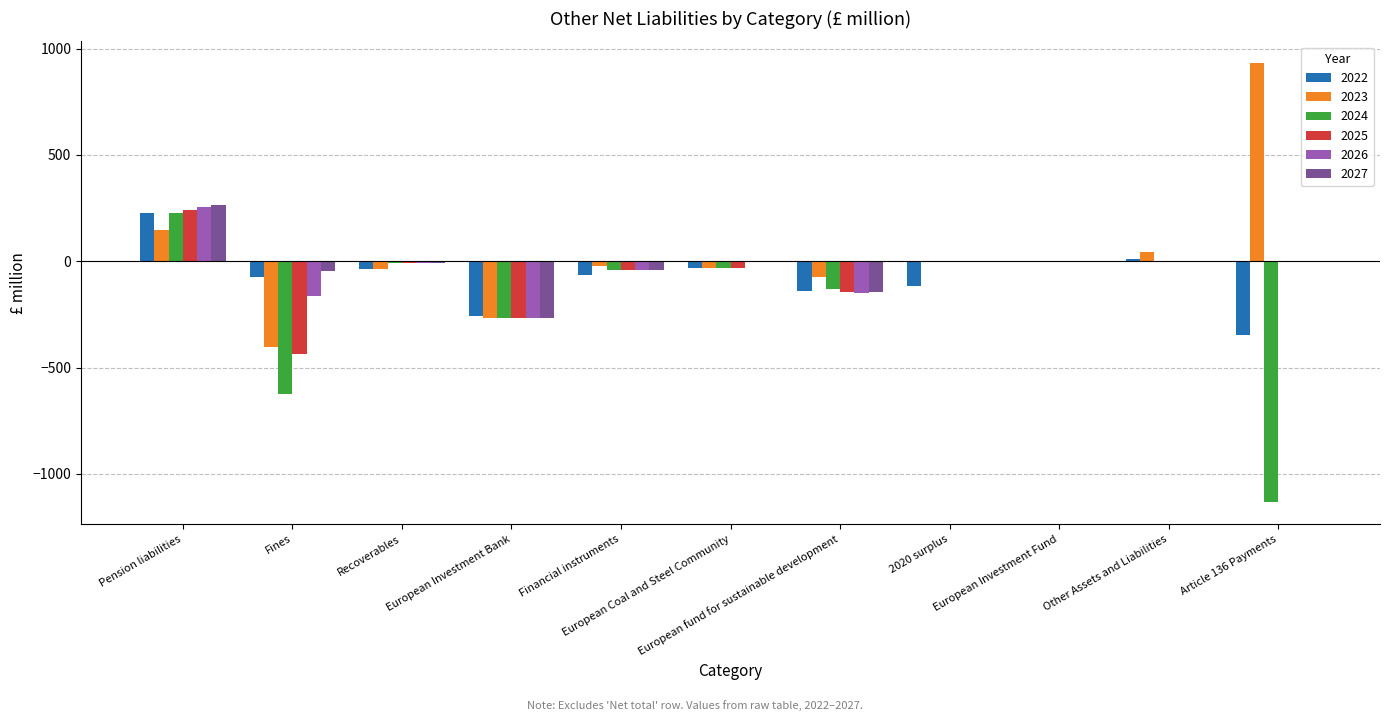

What is the maximum value shown in the chart?

930.7